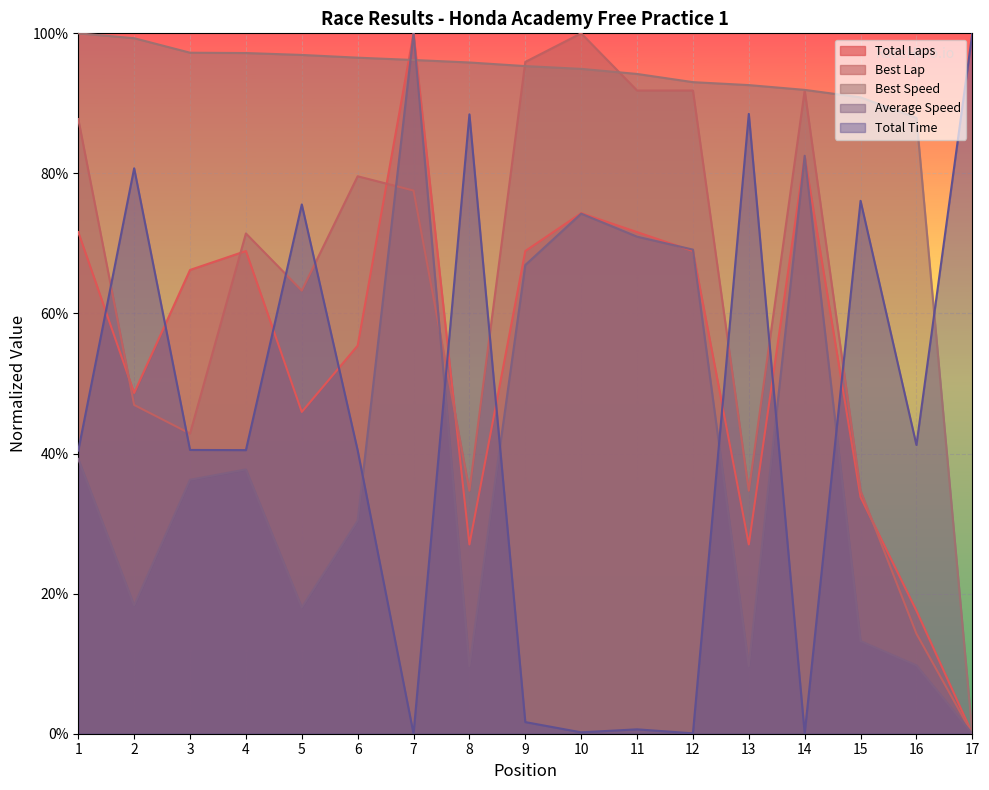

List the series in order of their peak value, lowest first.

Total Laps, Best Lap, Best Speed, Average Speed, Total Time